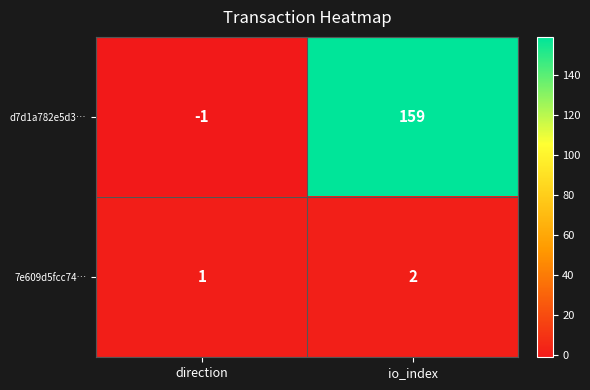

Which series has the largest total across all categories?

d7d1a782e5d3…